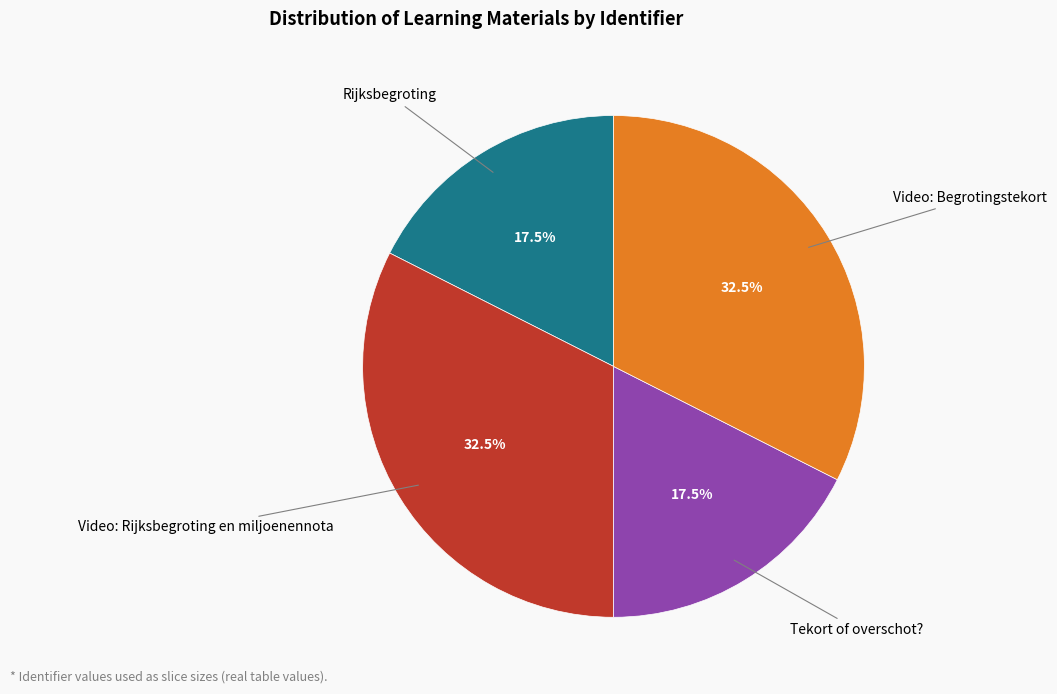

Is there a majority slice in this chart?

No